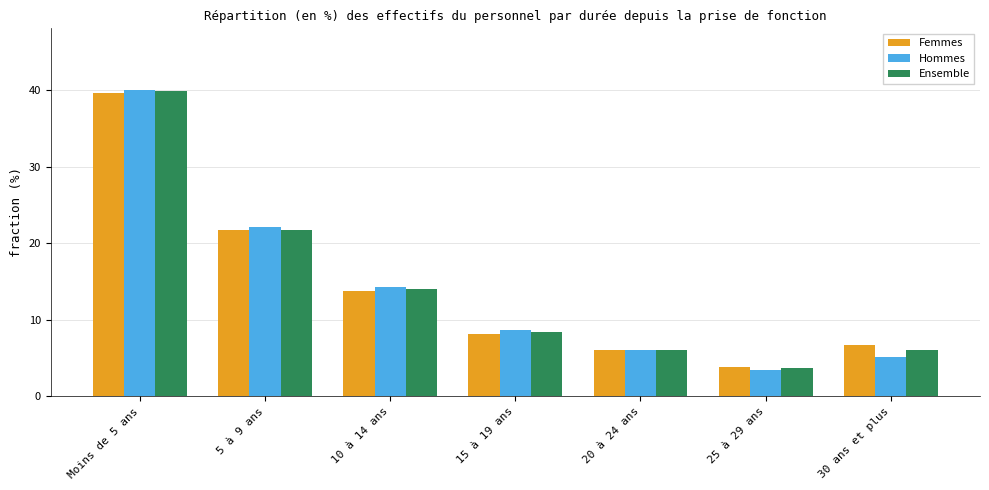

At which label does Ensemble first exceed 8?

Moins de 5 ans